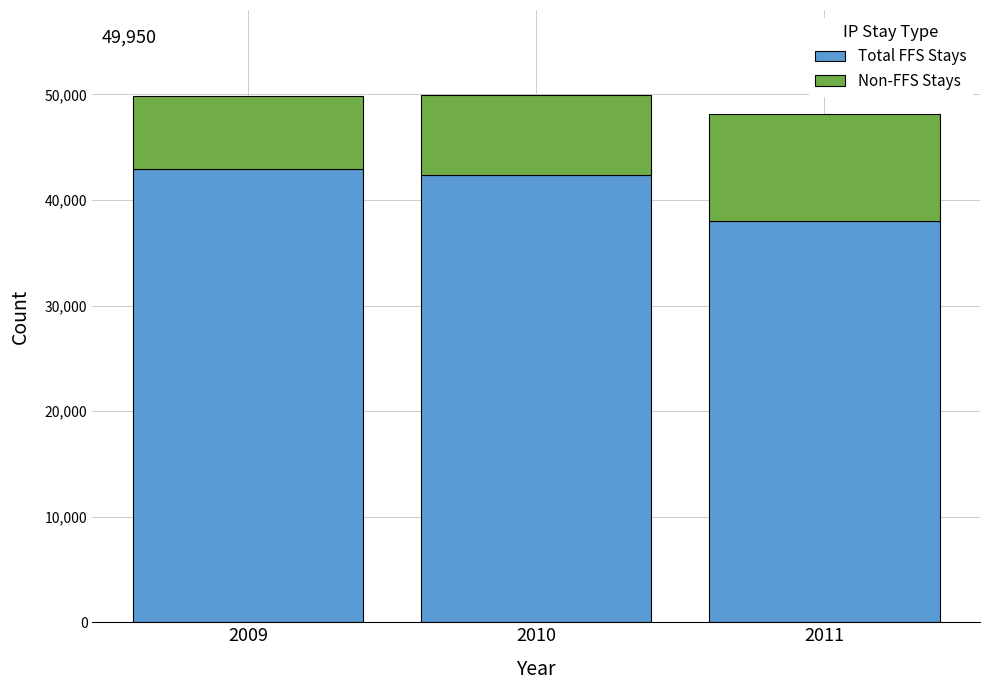

Reading left to right, transcribe the values for Total FFS Stays.

42928	42416	38022